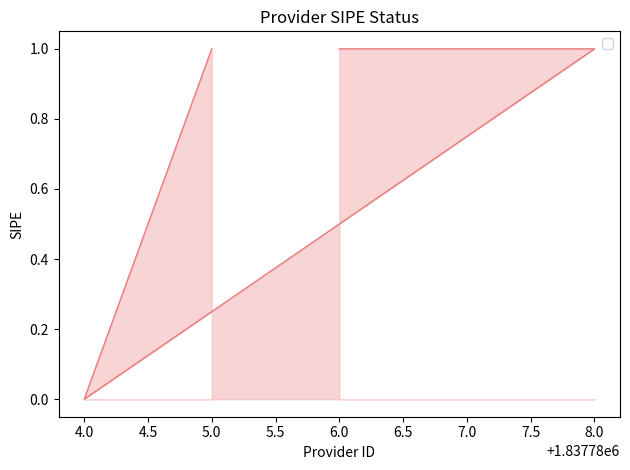

Where is the data nearest to the value 0?

4.0